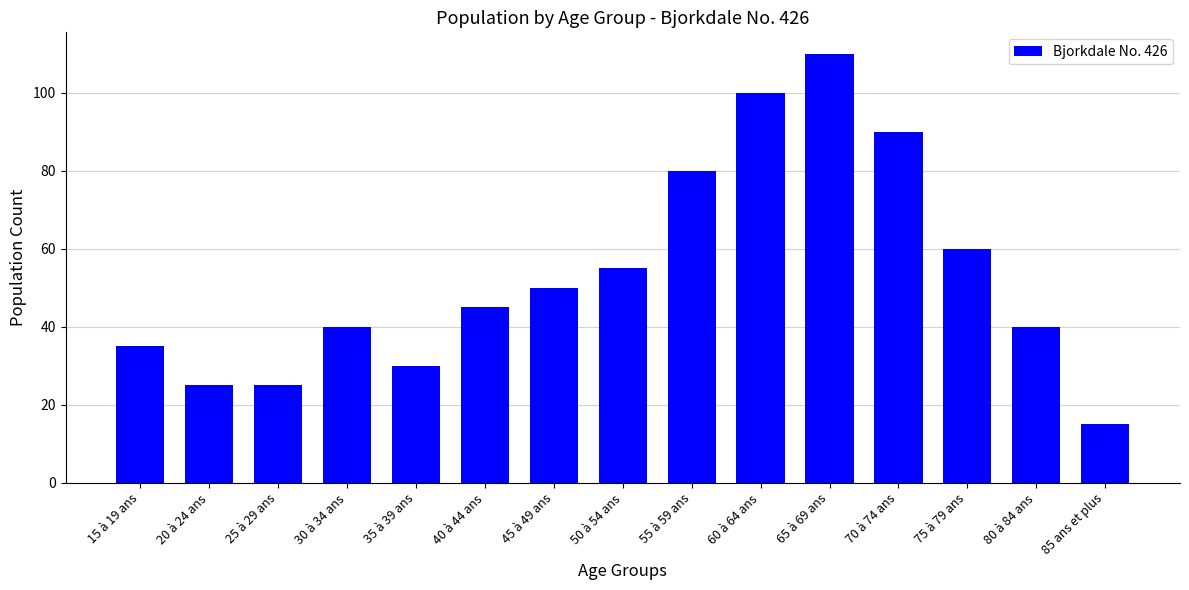

Reading right to left, extract all data points from this chart.

85 ans et plus=15	80 à 84 ans=40	75 à 79 ans=60	70 à 74 ans=90	65 à 69 ans=110	60 à 64 ans=100	55 à 59 ans=80	50 à 54 ans=55	45 à 49 ans=50	40 à 44 ans=45	35 à 39 ans=30	30 à 34 ans=40	25 à 29 ans=25	20 à 24 ans=25	15 à 19 ans=35